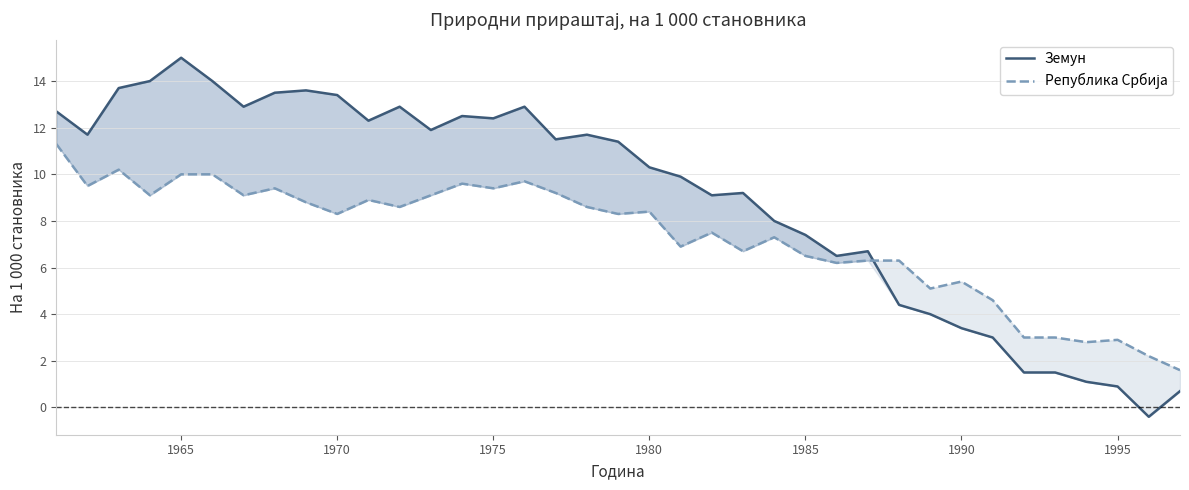

The Земун series shows 14.7 at 22. True or false?

False